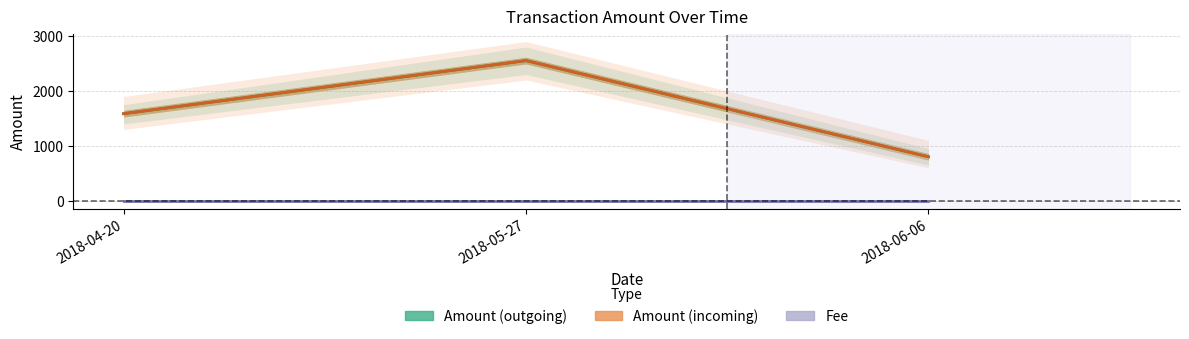

What position from the right is 2018-06-06?

1